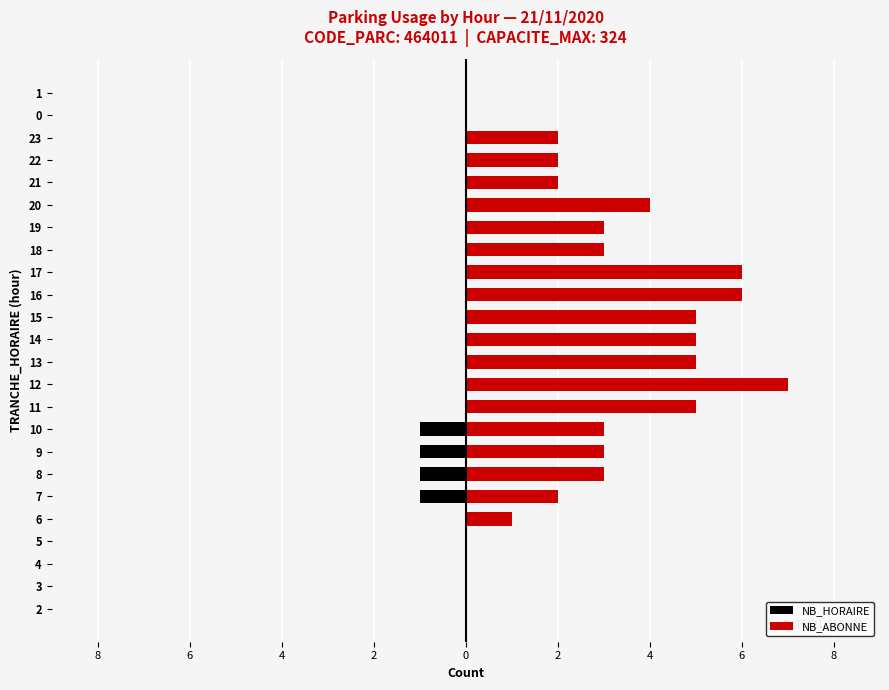

What is the greatest value displayed?

7